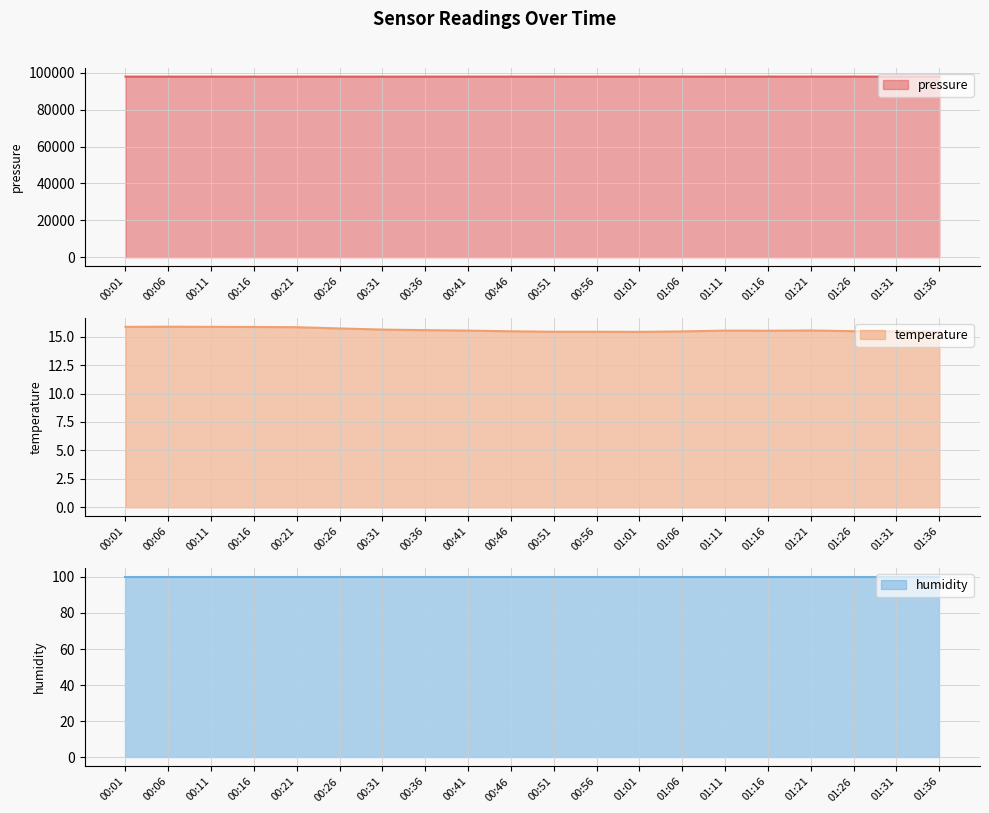

What is the average value of the pressure series?

98021.2